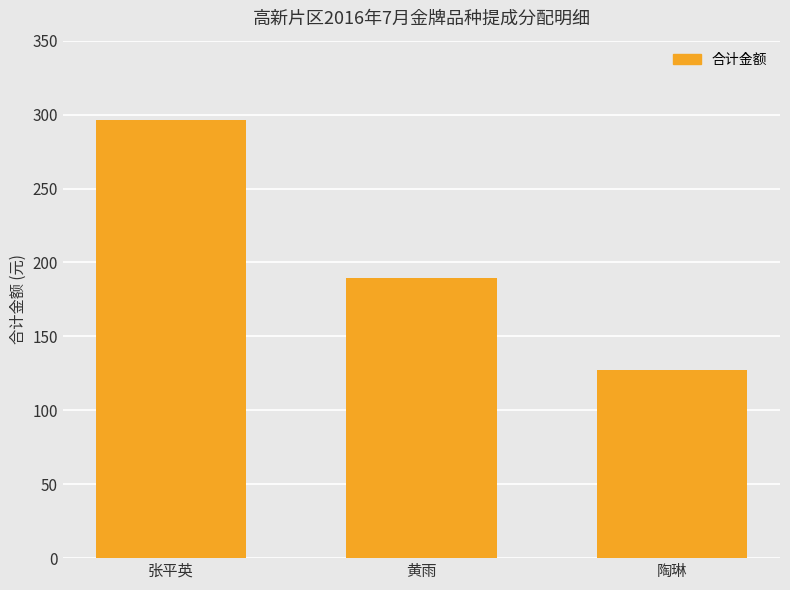

What is the difference between the maximum and minimum values?

169.3